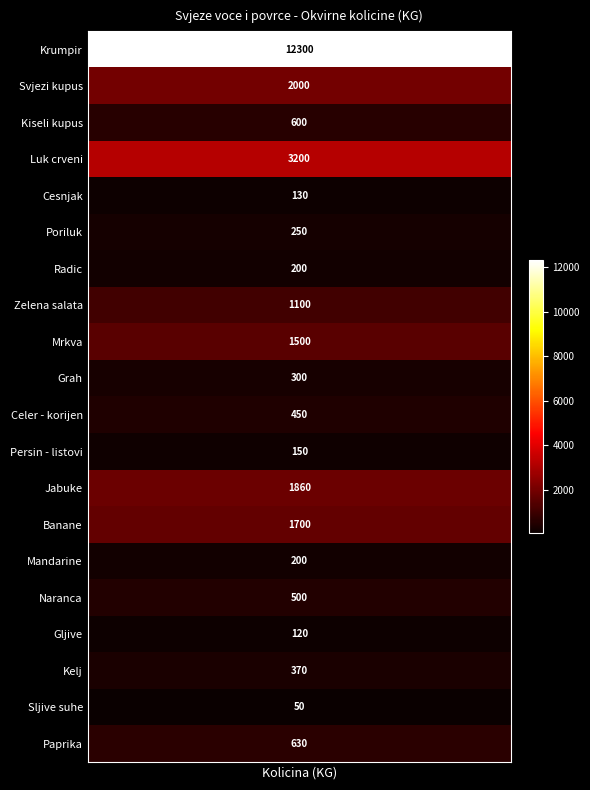

Between 4 and 1, which is larger?

4